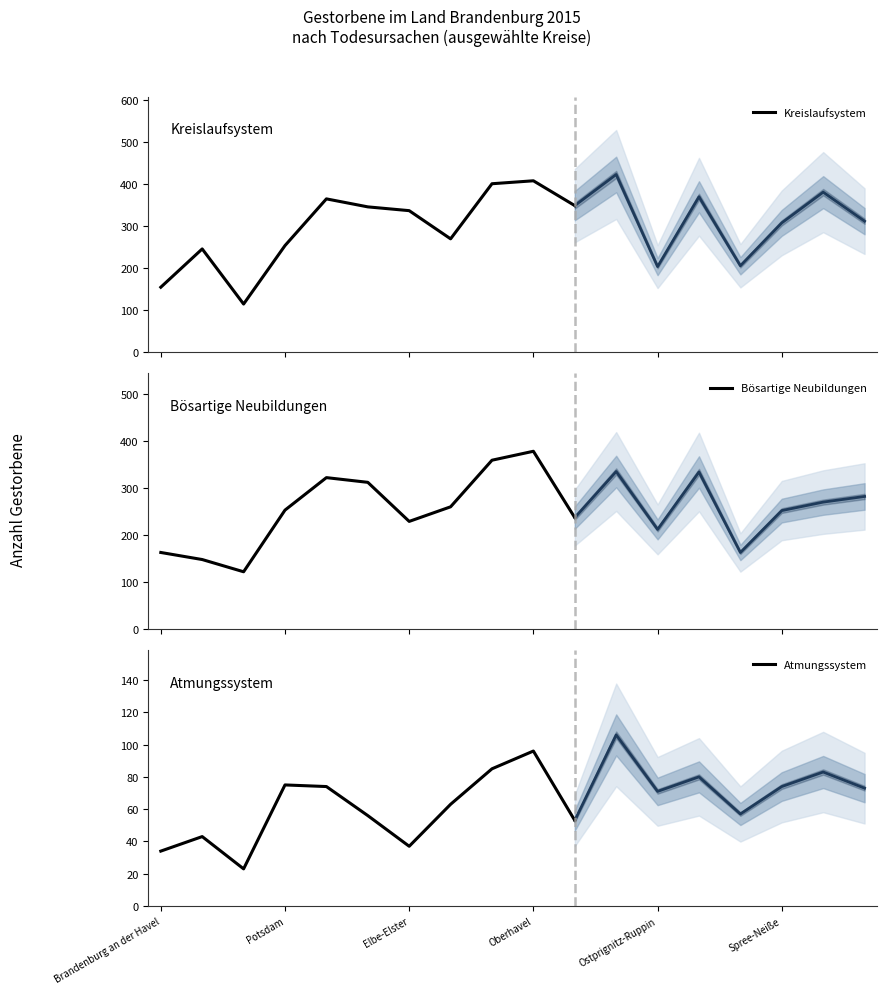

Does the chart have visible grid lines?

No